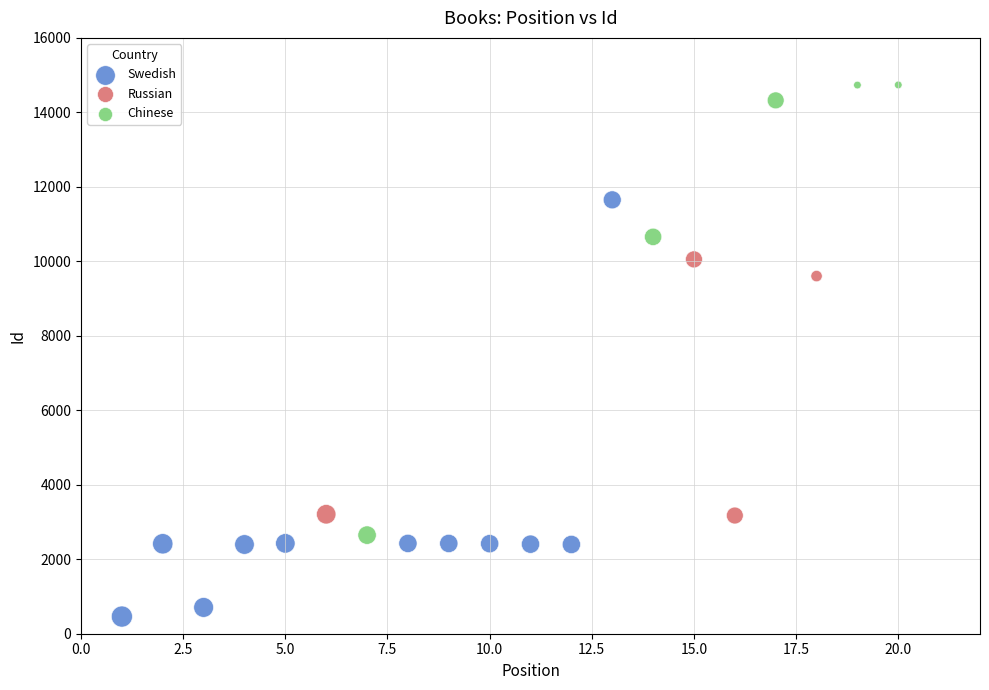

Which series contains the highest Y value?

Chinese